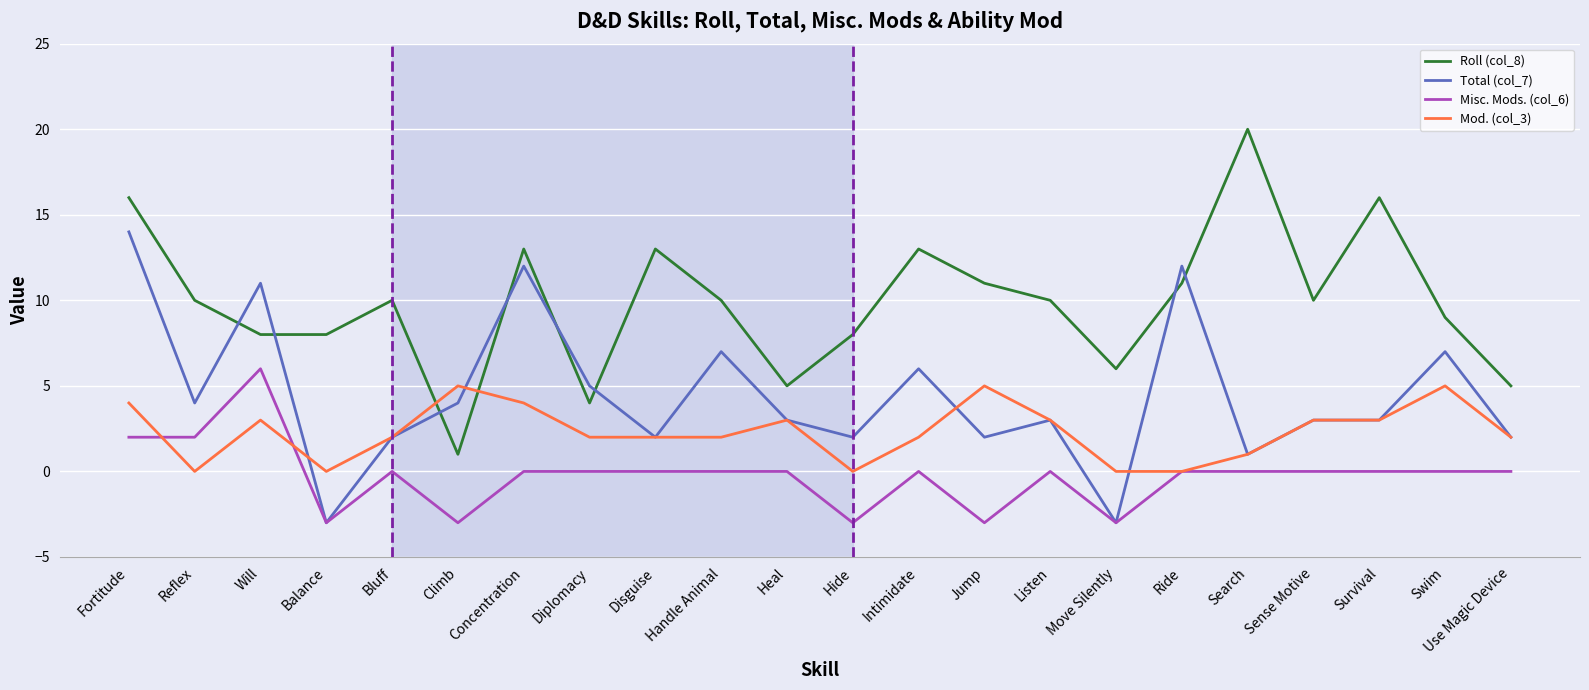

The Misc. Mods. (col_6) series shows 4 at Use Magic Device. True or false?

False